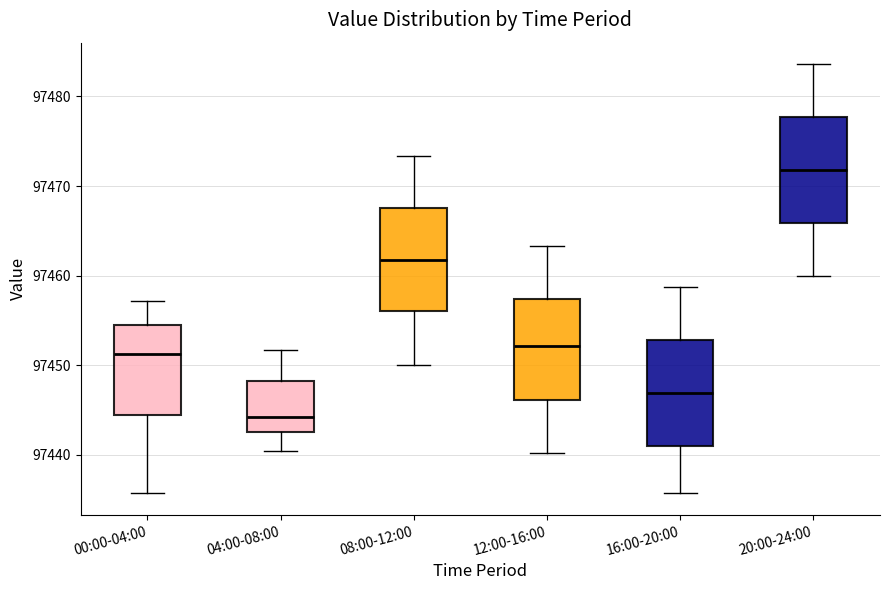

Reading left to right, transcribe this box plot: for each box, give where its median line is, the range the box spans, and where its two whiskers end, as read against the y-axis. The values are not printed on the chart, so give them approximately, as read against the axis.

00:00-04:00: median 97451, box 97444 to 97454, whiskers 97436 to 97457
04:00-08:00: median 97444, box 97443 to 97448, whiskers 97440 to 97452
08:00-12:00: median 97462, box 97456 to 97468, whiskers 97450 to 97473
12:00-16:00: median 97452, box 97446 to 97457, whiskers 97440 to 97463
16:00-20:00: median 97447, box 97441 to 97453, whiskers 97436 to 97459
20:00-24:00: median 97472, box 97466 to 97478, whiskers 97460 to 97484